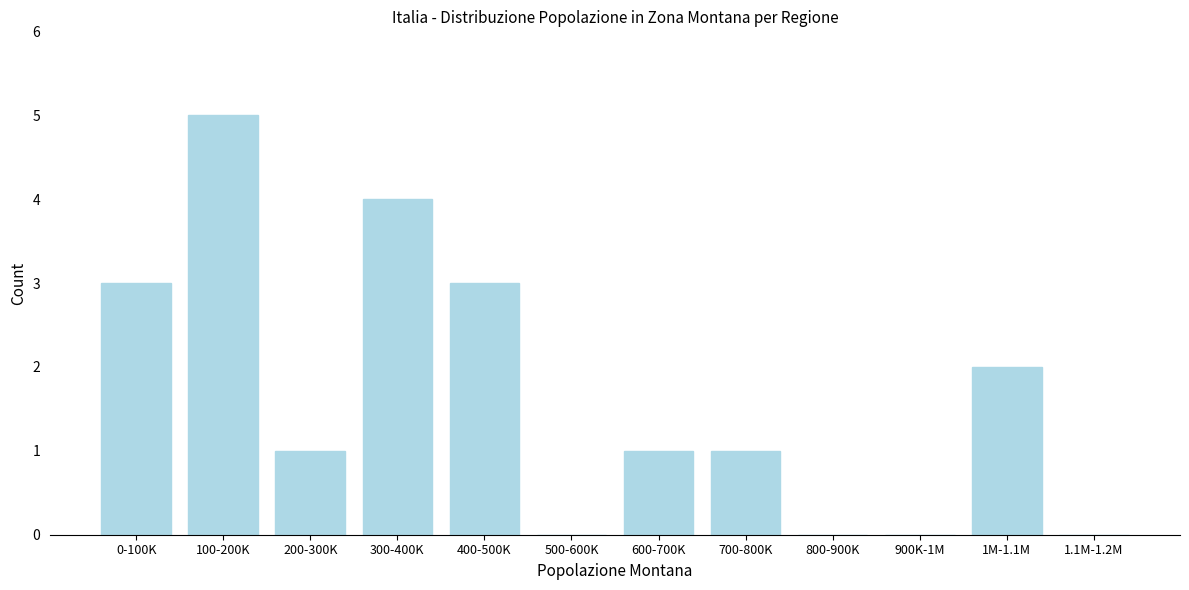

Reading left to right, list all the values displayed in this chart.

0-100K=3	100-200K=5	200-300K=1	300-400K=4	400-500K=3	500-600K=0	600-700K=1	700-800K=1	800-900K=0	900K-1M=0	1M-1.1M=2	1.1M-1.2M=0